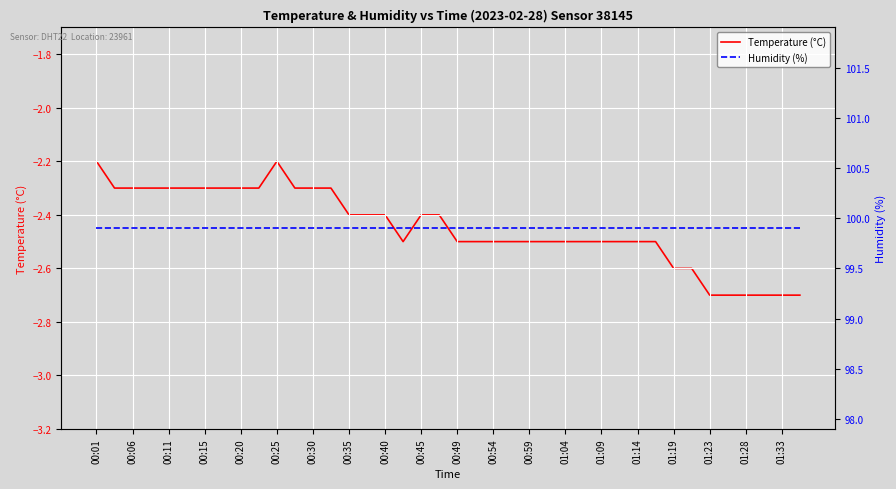

True or false: Temperature (°C) has a value of -2.5 at 00:49.

True